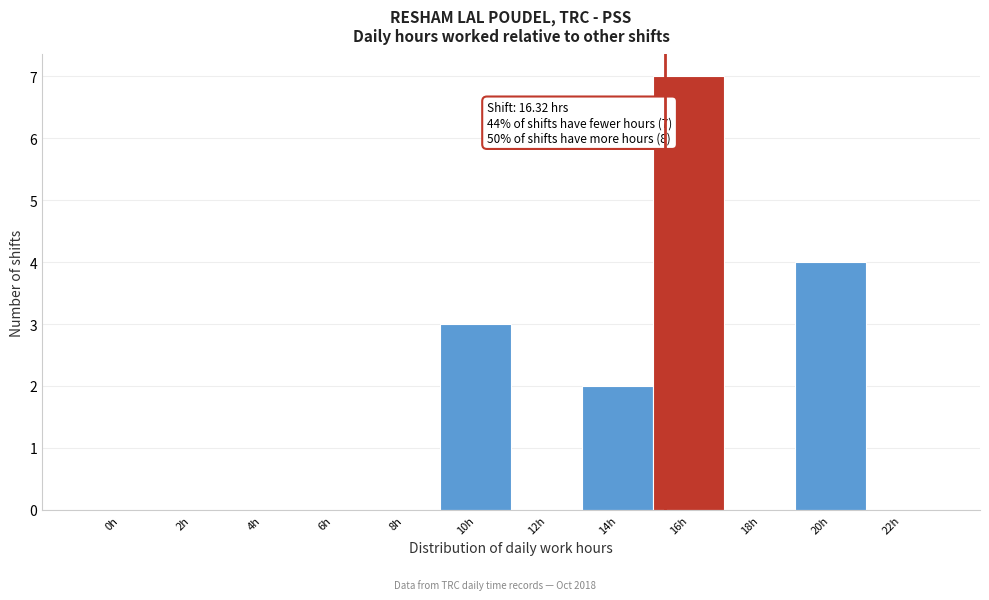

Reading left to right, extract all data points from this chart.

0h=0	2h=0	4h=0	6h=0	8h=0	10h=3	12h=0	14h=2	16h=7	18h=0	20h=4	22h=0